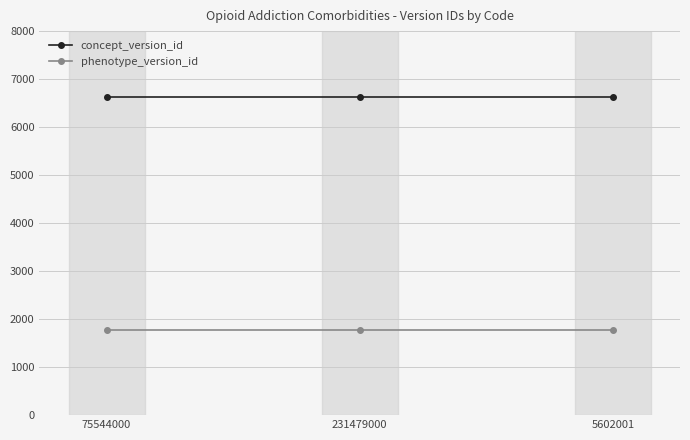

What are all the series names shown in the legend?

concept_version_id, phenotype_version_id